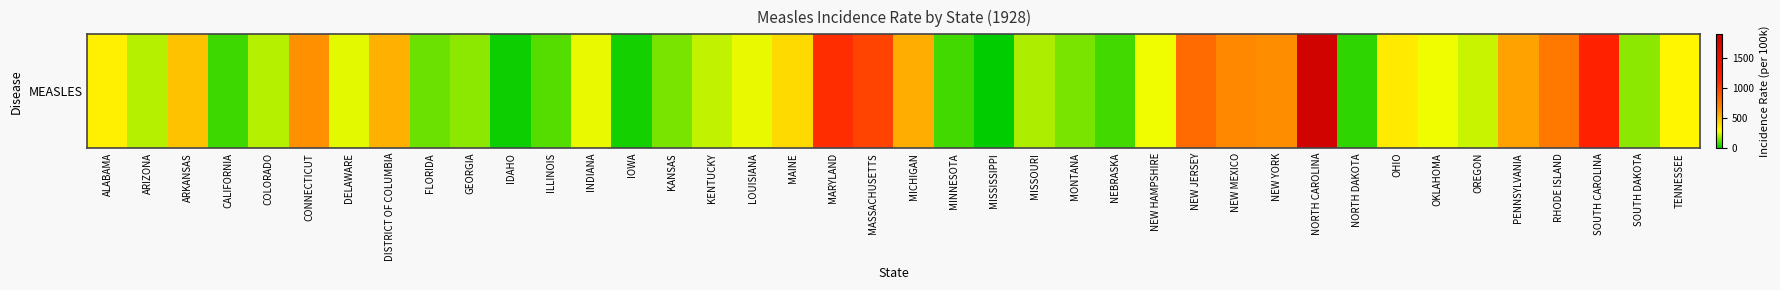

The value at MARYLAND is 1755.4. True or false?

False